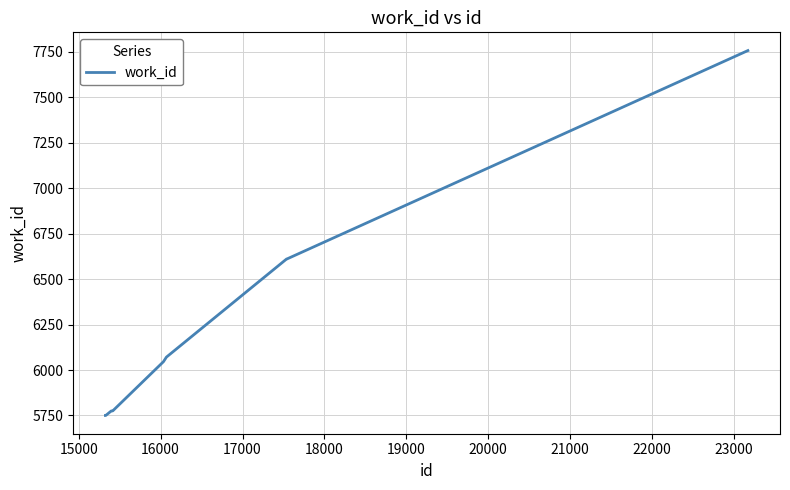

What is the smallest value displayed?

5750